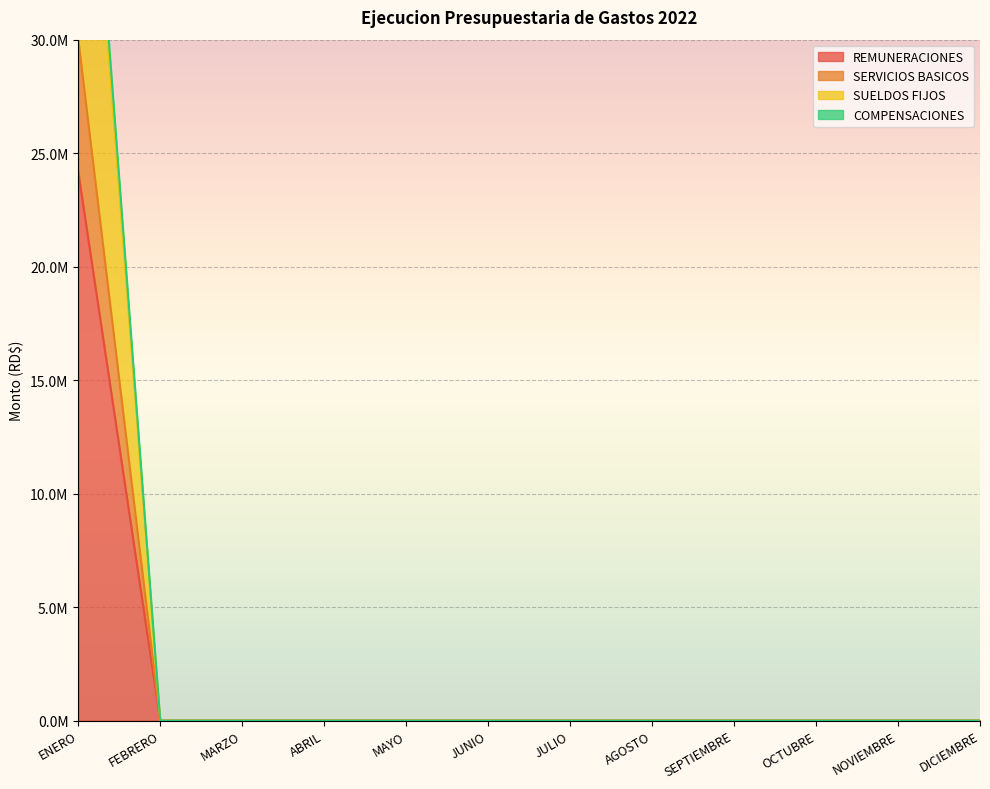

List the series in order of their peak value, highest first.

COMPENSACIONES, REMUNERACIONES, SUELDOS FIJOS, SERVICIOS BASICOS